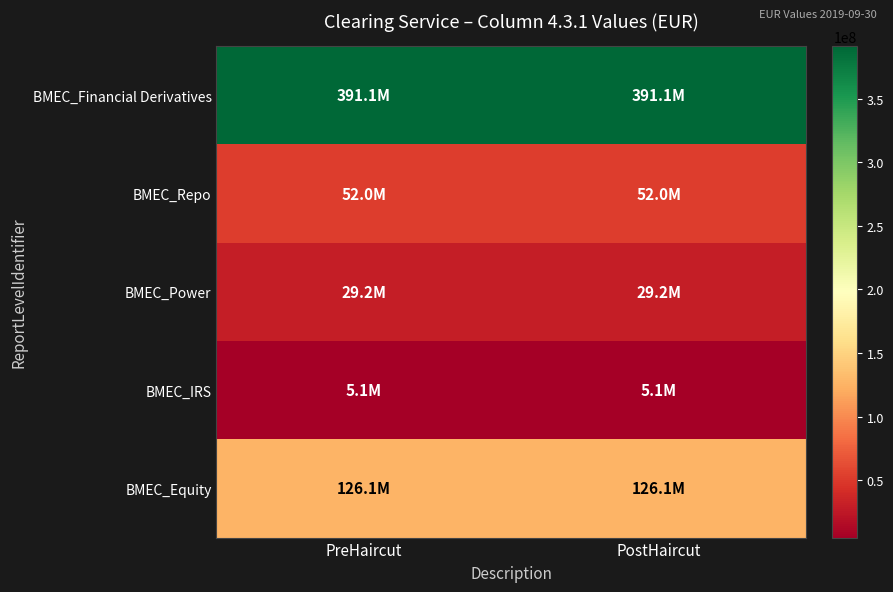

How many distinct data groups are displayed?

5